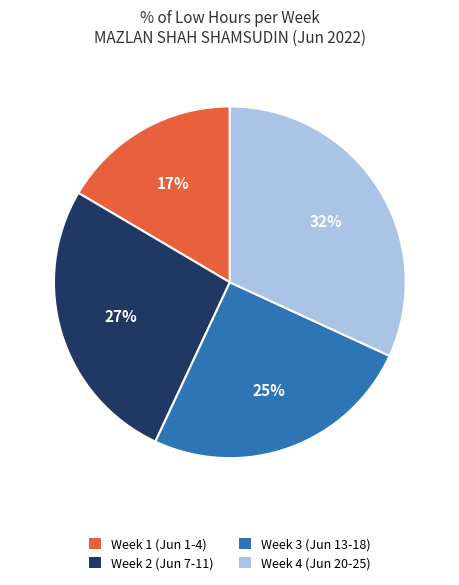

Does any single category account for the majority?

No